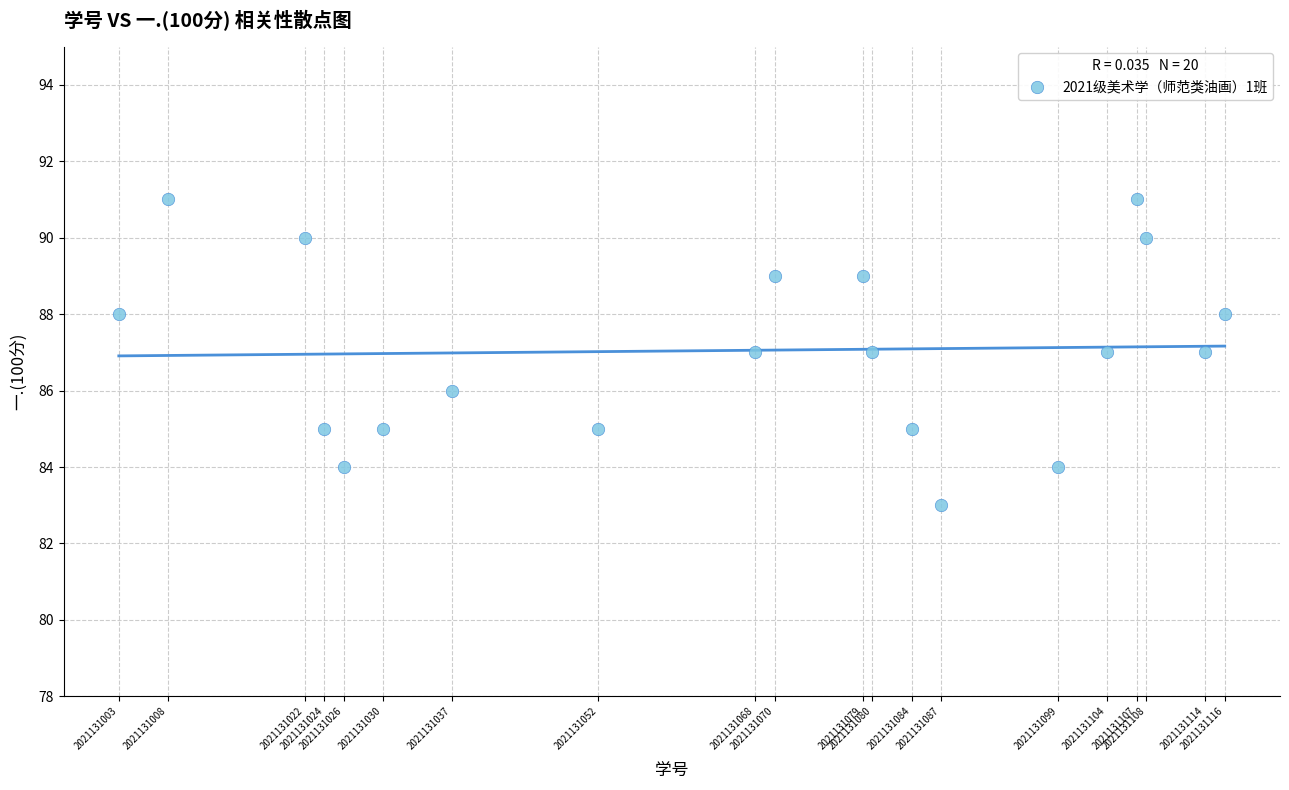

What is the range of X values (max minus min)?

113